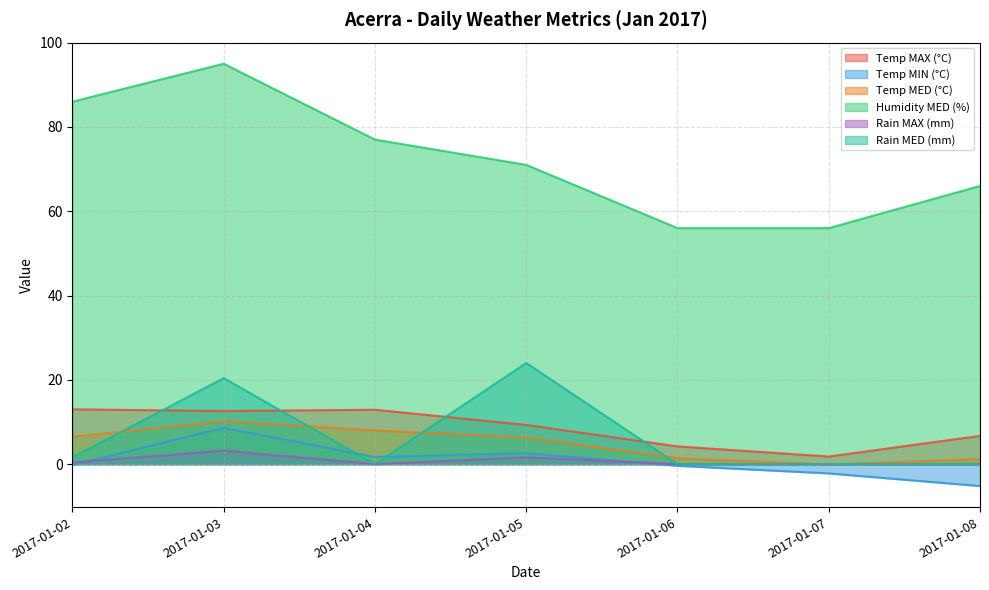

Does the chart display data point markers on the line(s)?

No